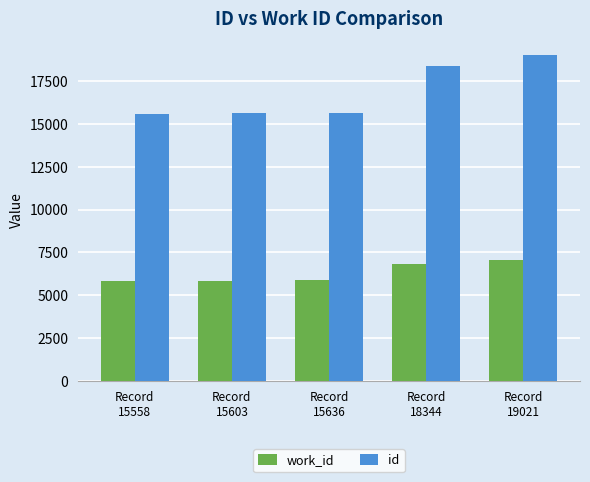

Which series has the largest range (max minus min)?

id